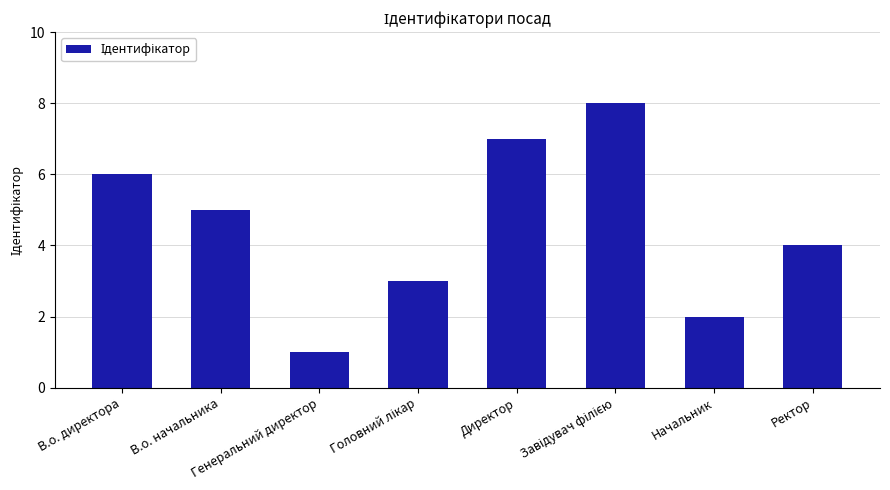

What is the difference between the second highest and second lowest values?

5